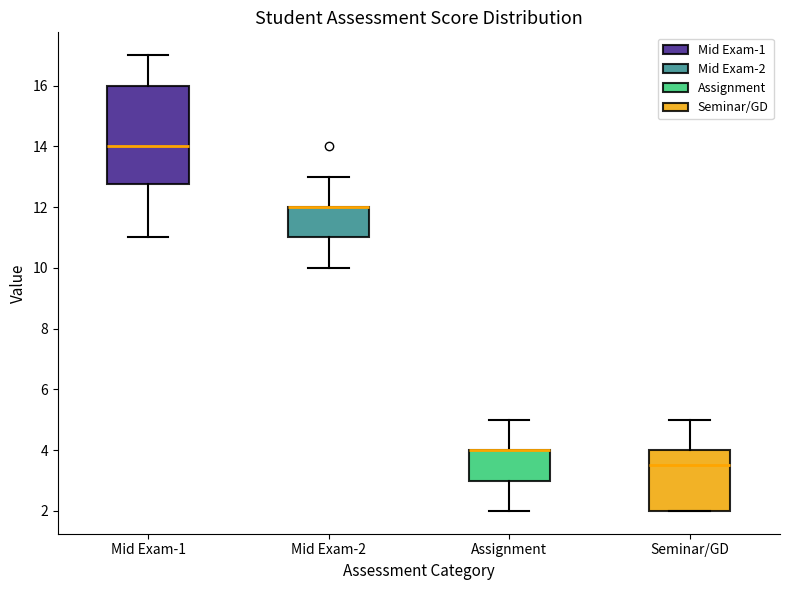

Where does the upper whisker of the box for Mid Exam-1 end on the y-axis? The values are not printed on the chart, so give them approximately, as read against the axis.

17.0